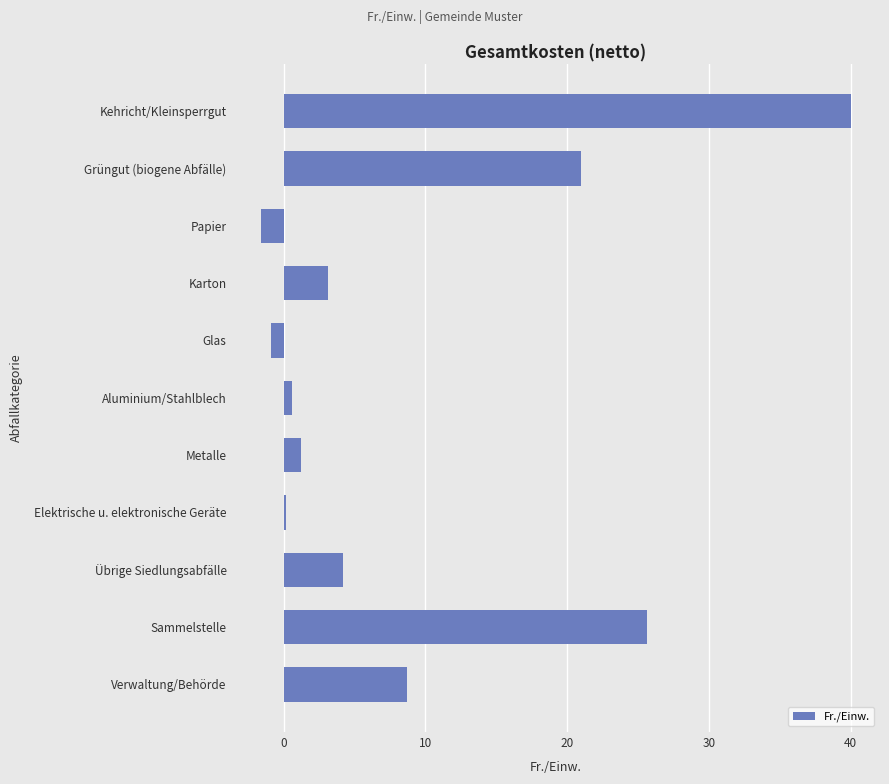

At which label is the value closest to 19?

Grüngut (biogene Abfälle)